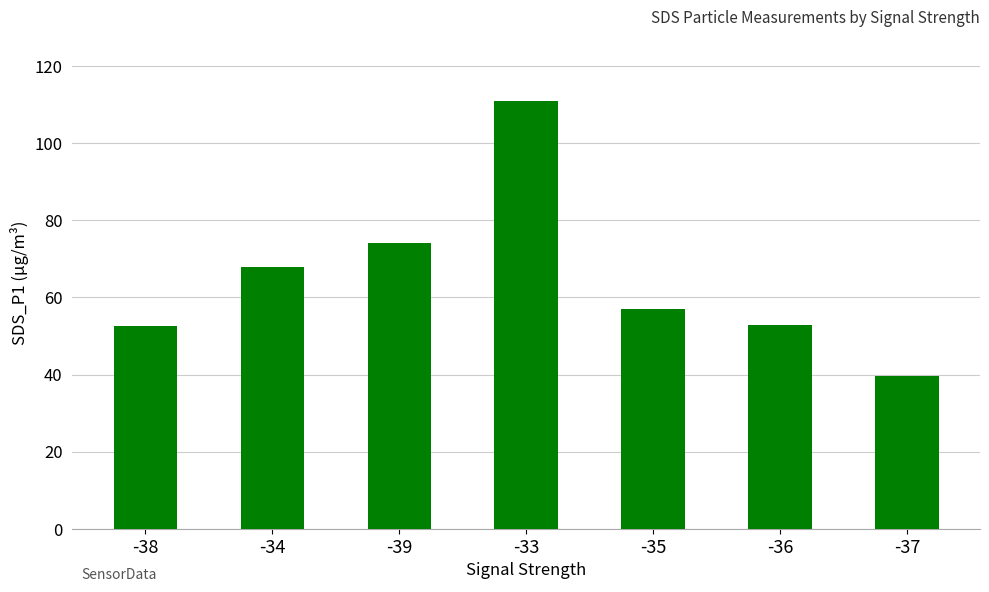

What is the difference between the maximum and minimum values?

71.5